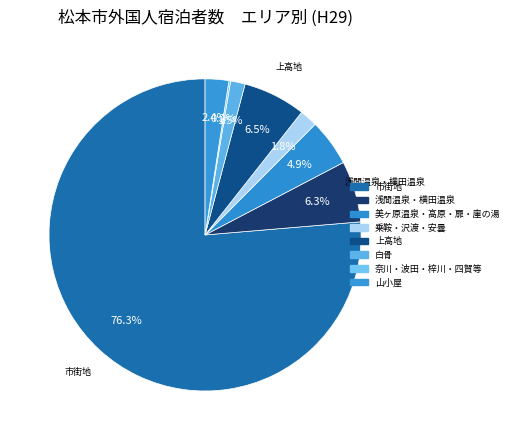

To the nearest percent, what portion does 白骨 represent?

2%